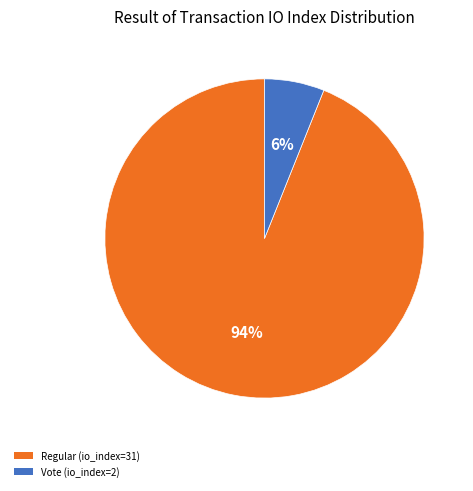

True or false: Regular (io_index=31) accounts for 88% of the total.

False